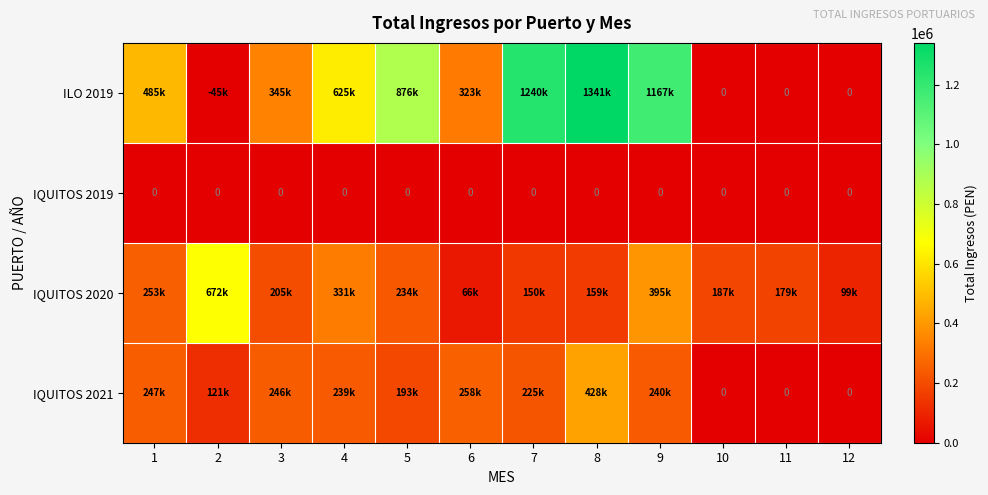

At which category is the sum across all series the highest?

8